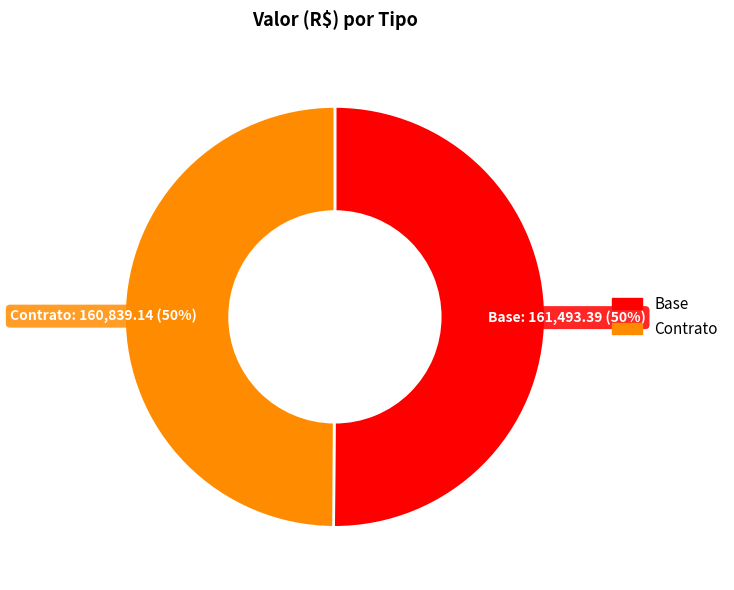

To the nearest percent, what percentage of the pie is Contrato?

50%